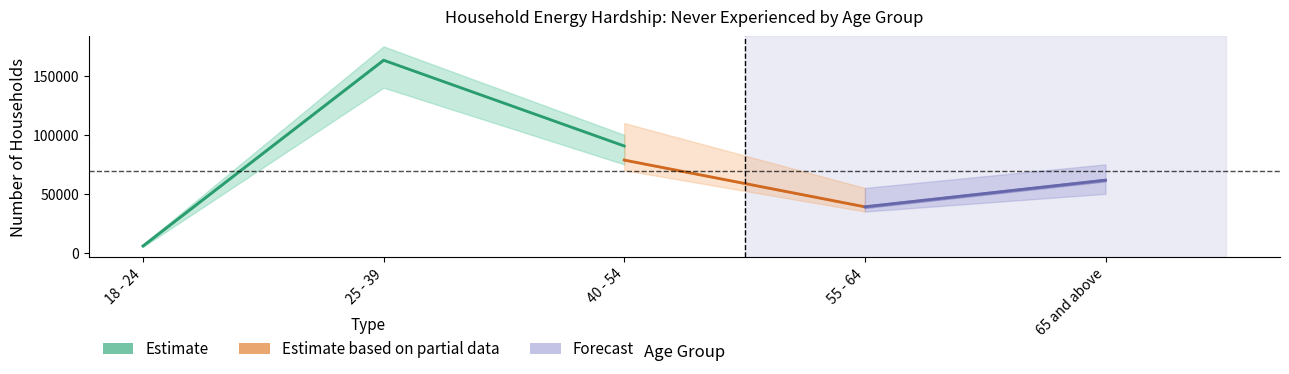

List the labels in order of Never (kept home at unsafe temp) value, largest first.

25 - 39, 40 - 54, 65 and above, 55 - 64, 18 - 24